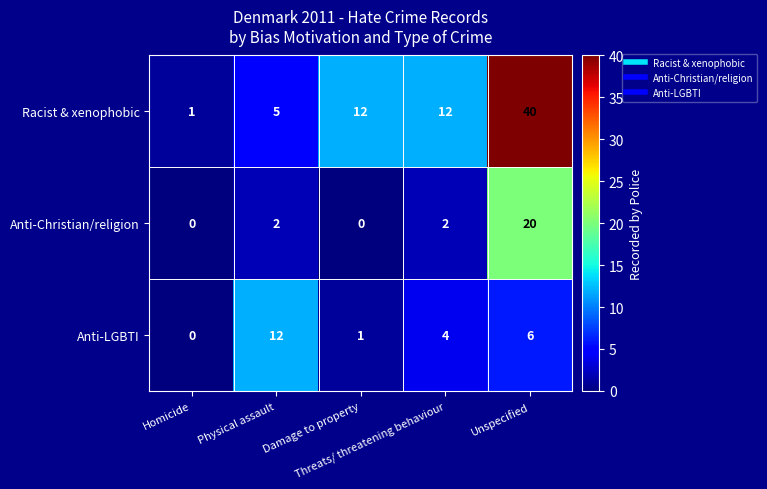

What is the greatest value displayed?

40